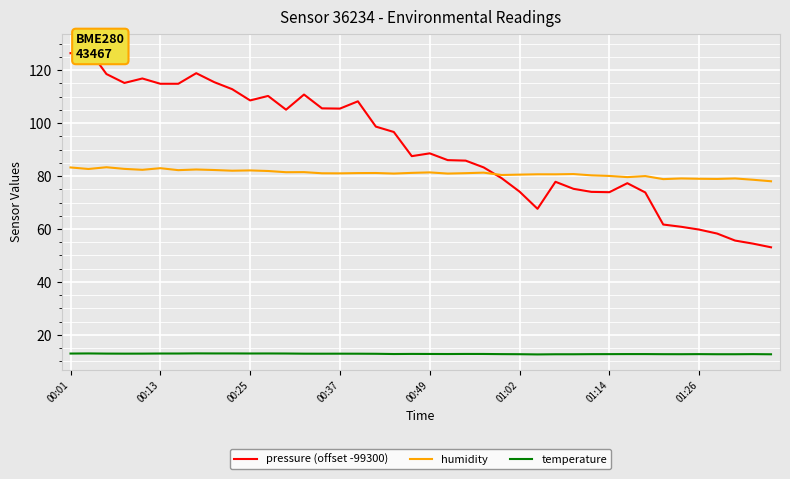

True or false: pressure (offset -99300) and temperature intersect in this chart.

False